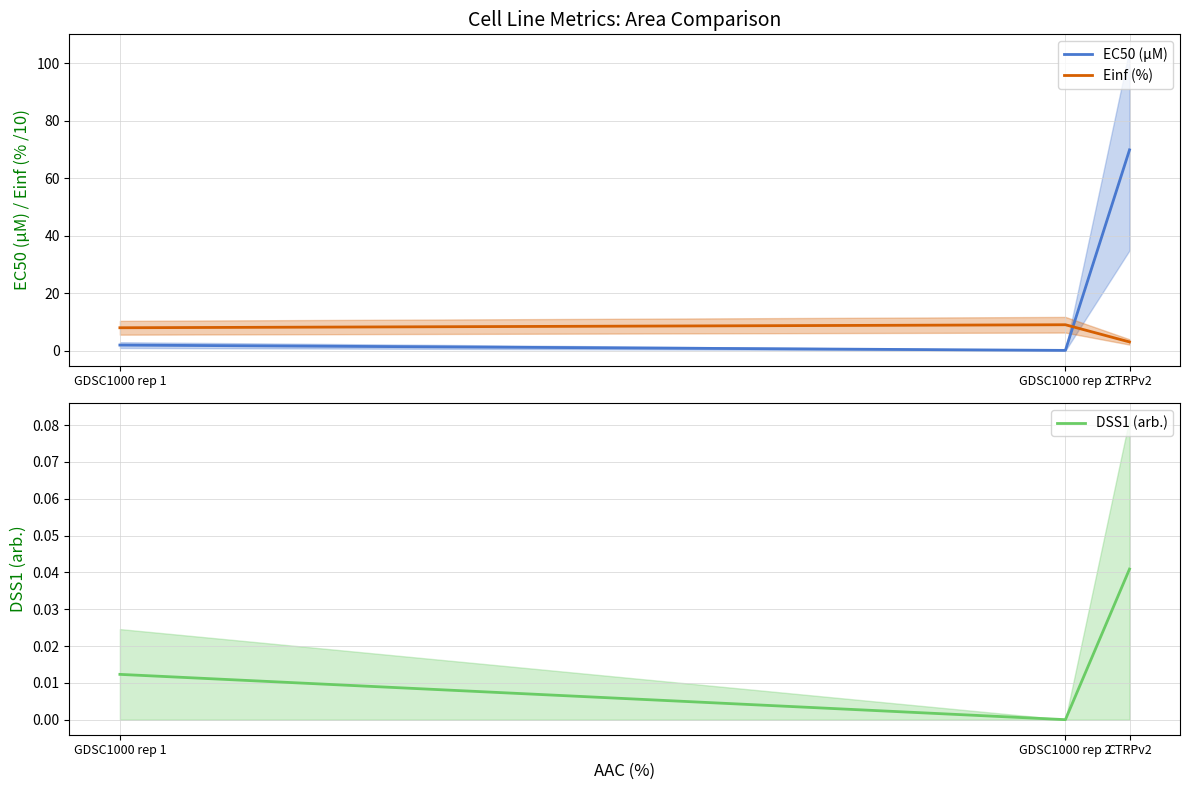

How many categories are shown in the chart?

3